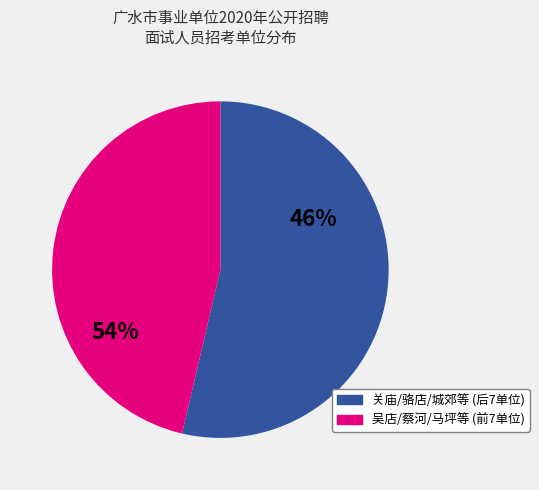

Is there any slice that represents more than half of the pie?

Yes